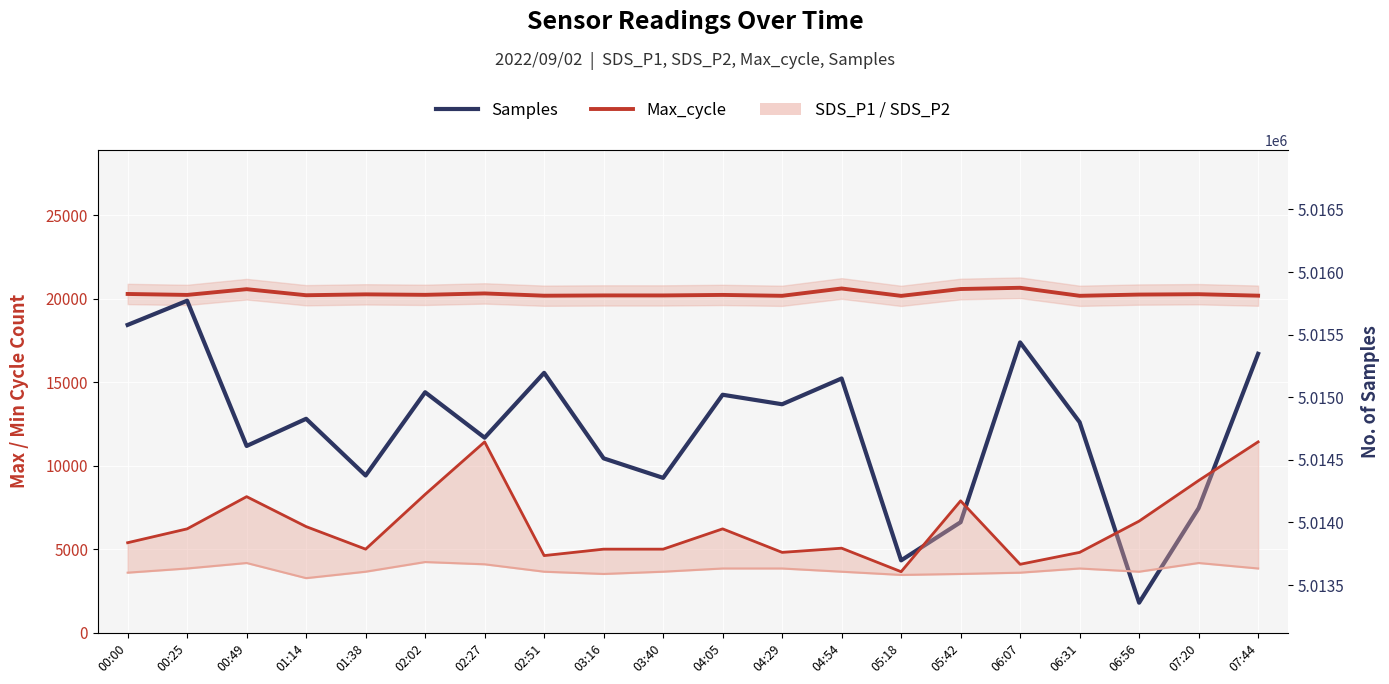

Reading left to right, transcribe all the data shown in this chart.

Max_cycle: 20286.0	20229.0	20572.0	20210.0	20263.0	20234.0	20318.0	20182.0	20199.0	20198.0	20229.0	20176.0	20614.0	20172.0	20582.0	20656.0	20176.0	20250.0	20272.0	20184.0
Samples: 5015578.0	5015771.0	5014611.0	5014828.0	5014375.0	5015040.0	5014677.0	5015195.0	5014512.0	5014356.0	5015020.0	5014944.0	5015150.0	5013697.0	5014002.0	5015438.0	5014801.0	5013359.0	5014114.0	5015347.0
SDS_P1: 2.8	3.2	4.2	3.3	2.6	4.3	5.9	2.4	2.6	2.6	3.2	2.5	2.6	1.9	4.1	2.1	2.5	3.5	4.7	5.9
SDS_P2: 1.9	2.0	2.2	1.7	1.9	2.2	2.1	1.9	1.8	1.9	2.0	2.0	1.9	1.8	1.8	1.9	2.0	1.9	2.2	2.0